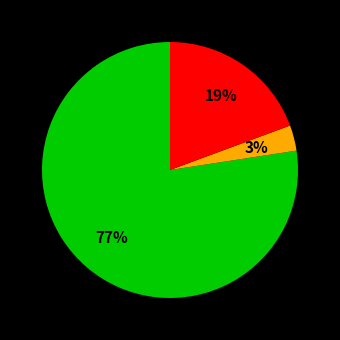

To the nearest percent, what is the average slice percentage?

33%